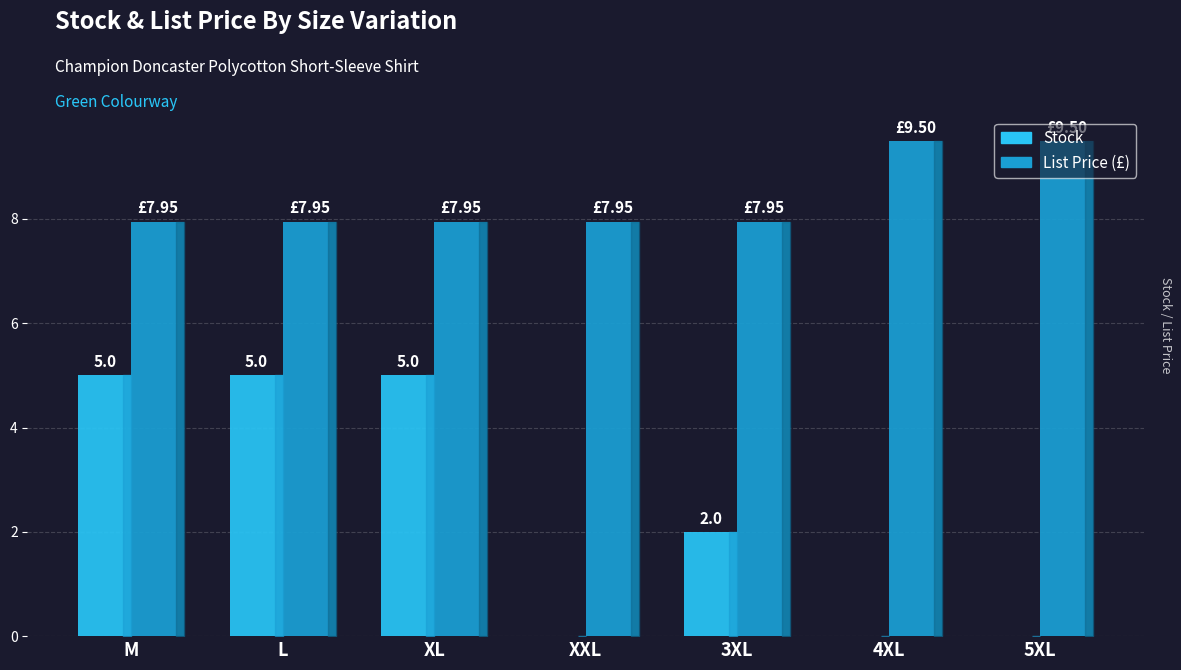

What is the total value across all series at 4XL?

9.5